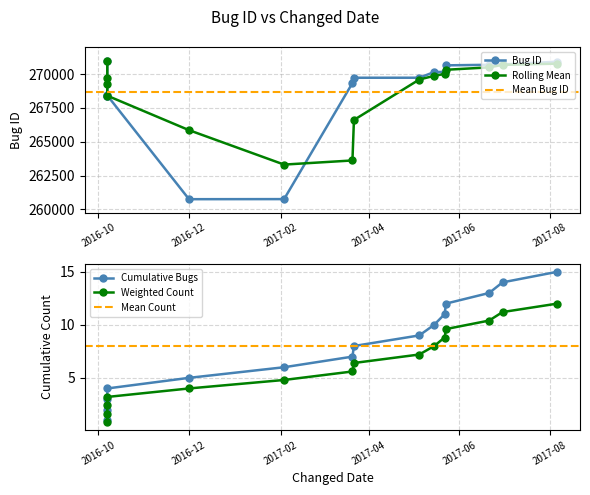

What is the change in value from 2016-10-07 to 2017-05-05?

+1338